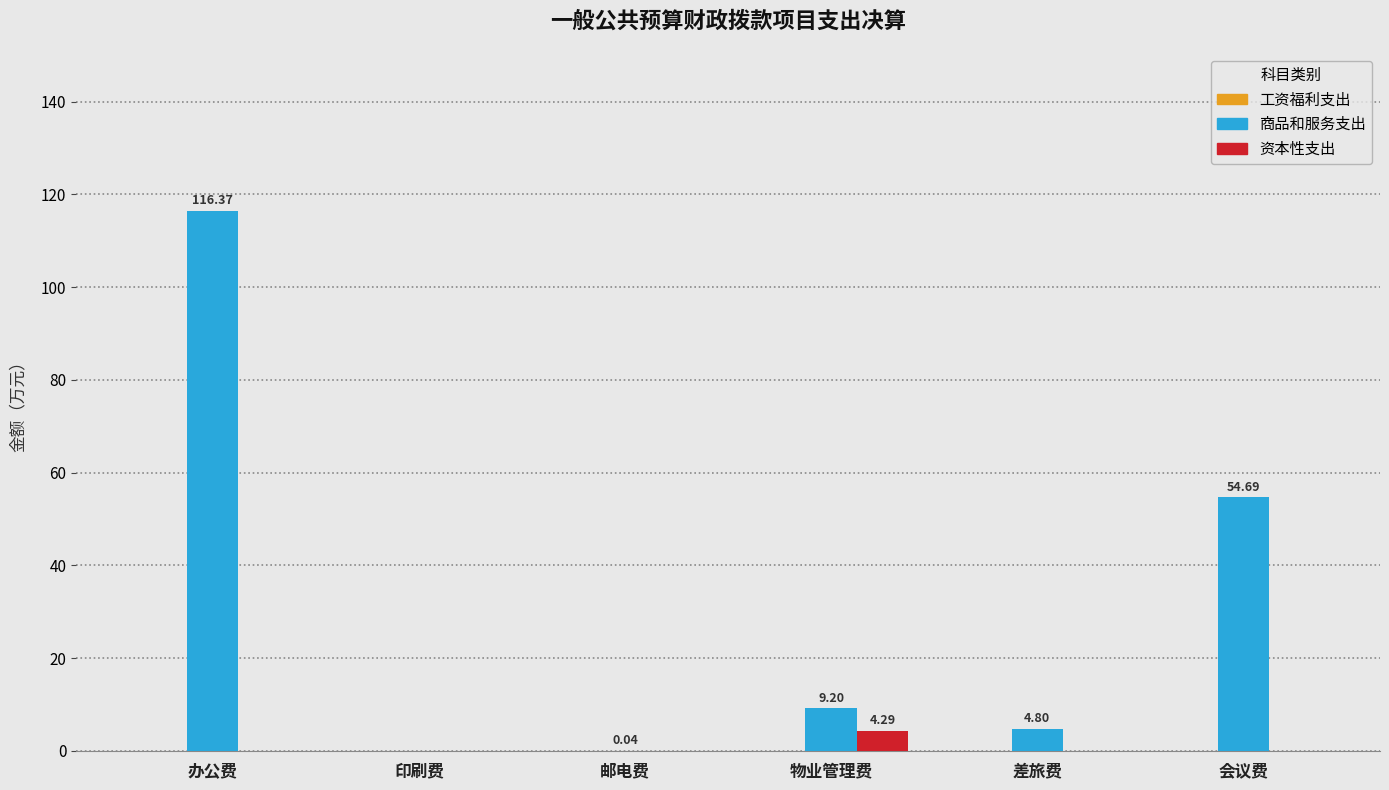

At which label is 商品和服务支出 closest to 58?

会议费